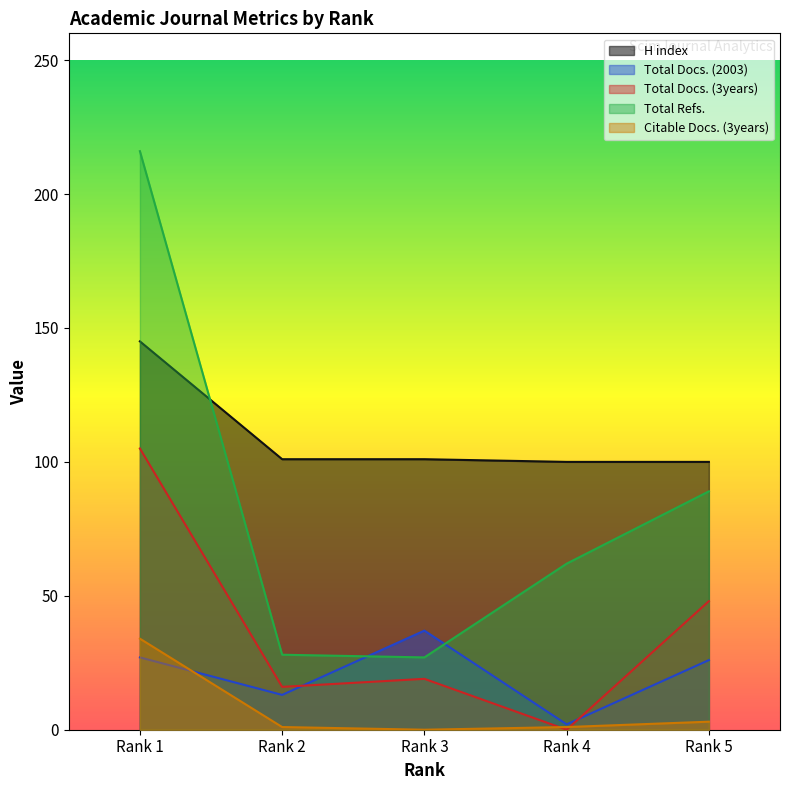

How many categories are shown in the chart?

5